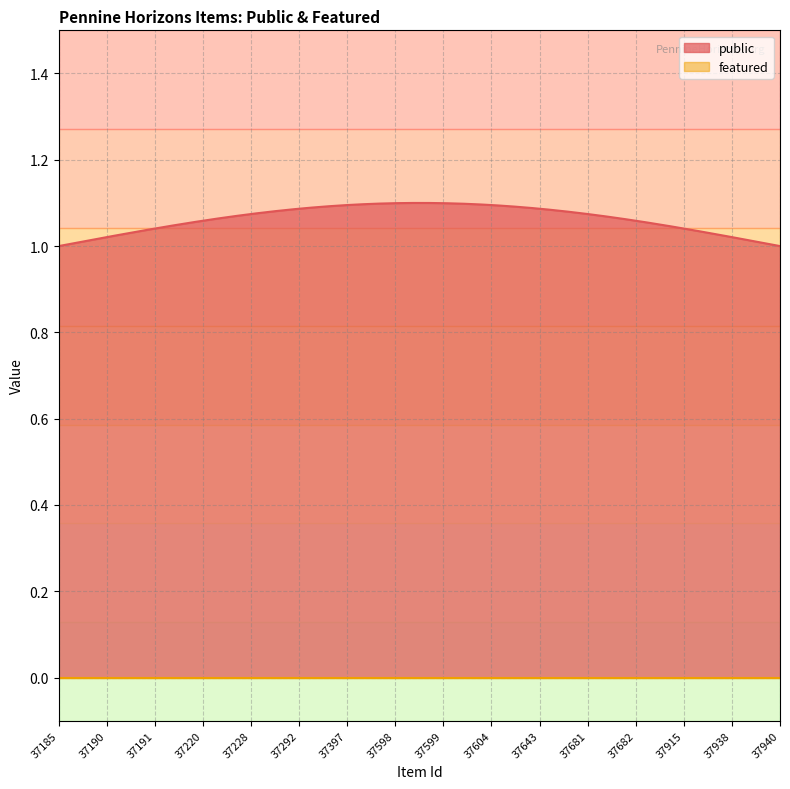

The public series shows 2 at 37940. True or false?

False